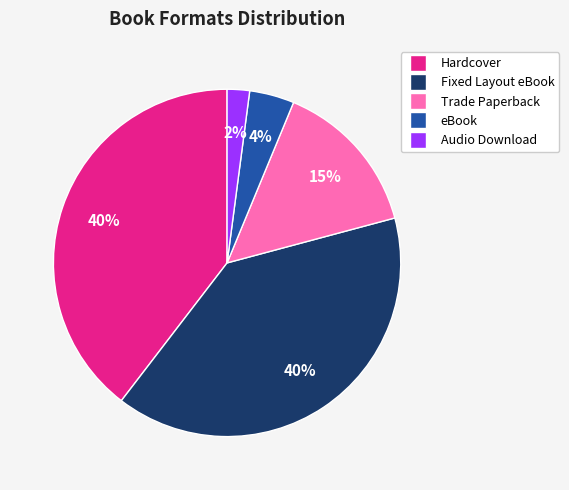

How many slices are in this pie chart?

5